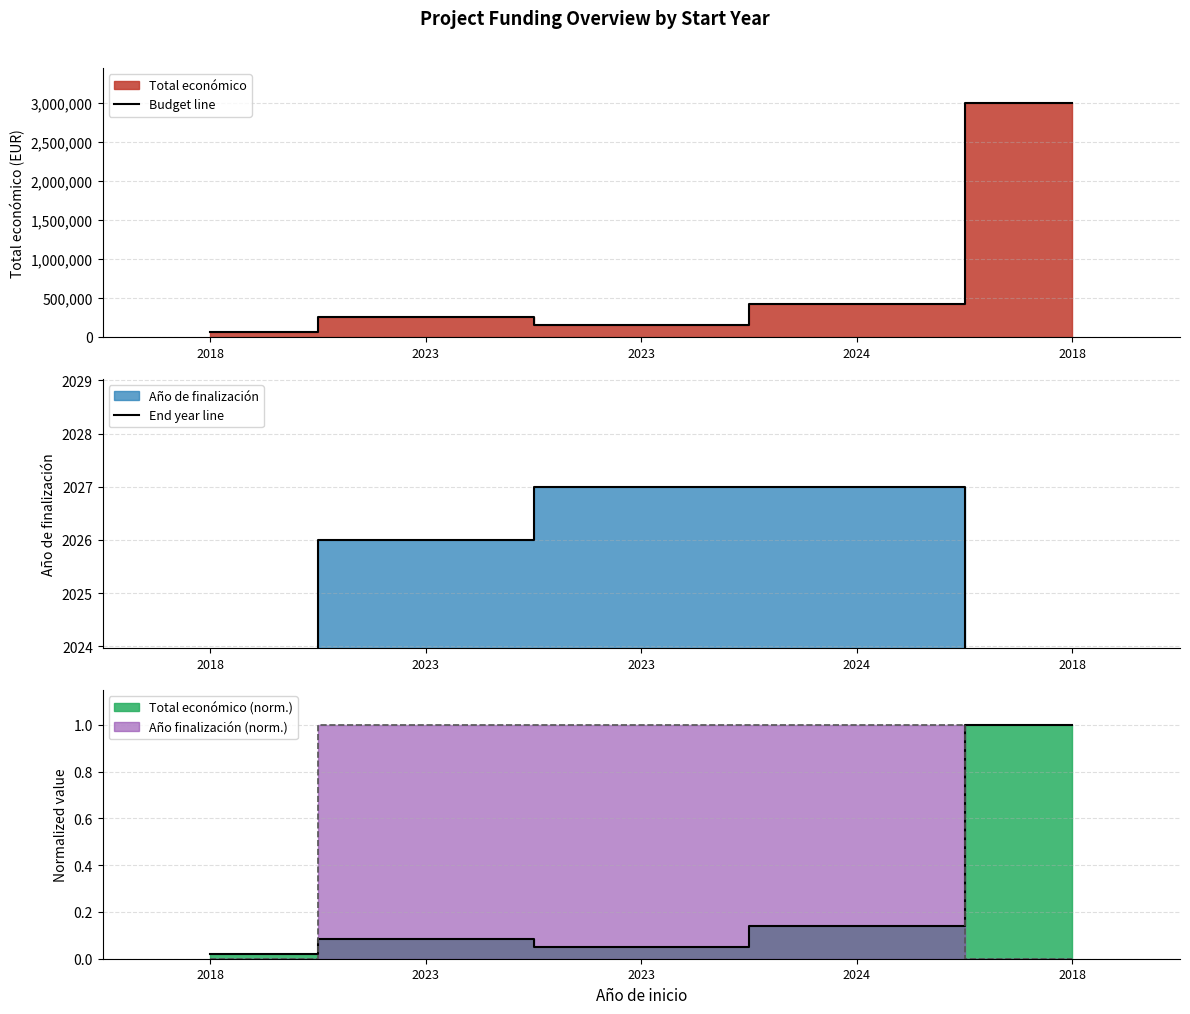

At which label is End year line closest to 1013?

2018